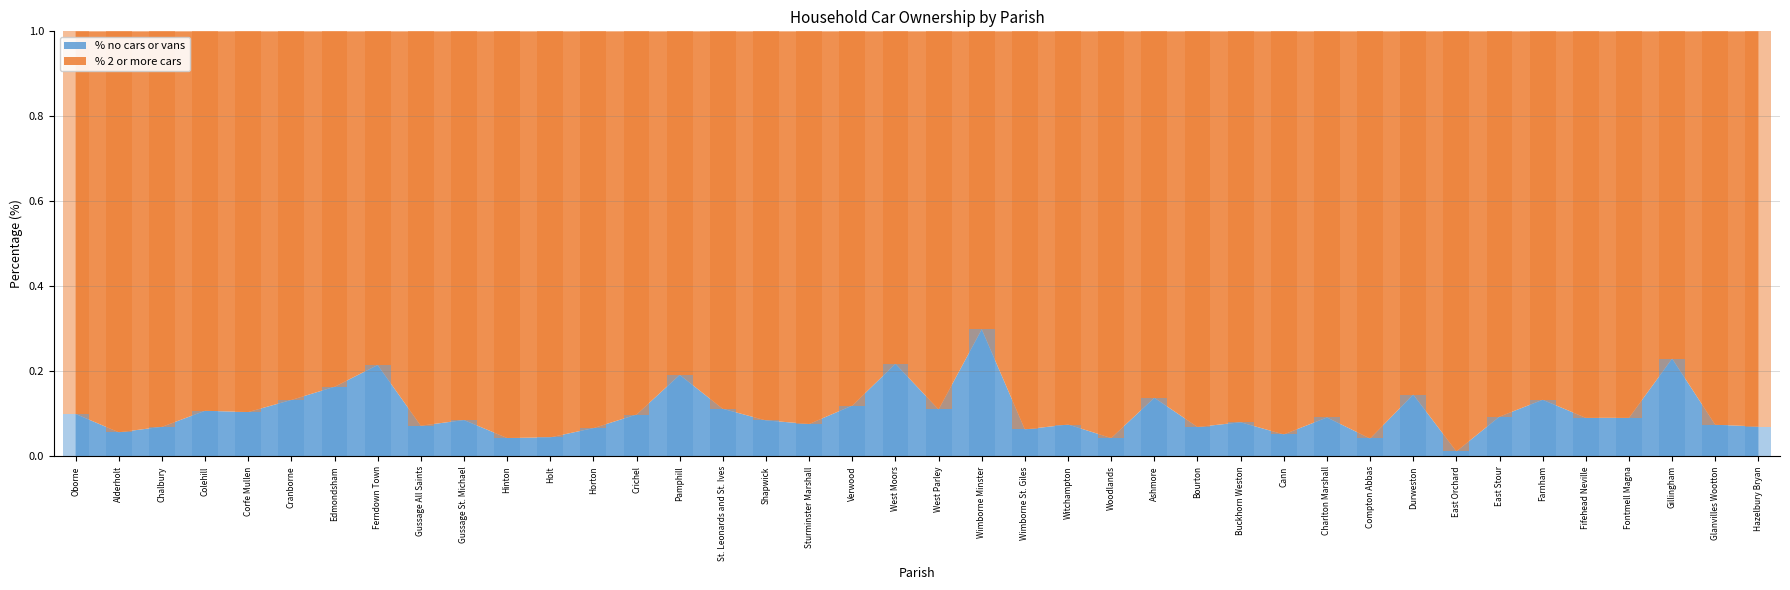

At which category does the chart reach its peak across all series?

Wimborne Minster